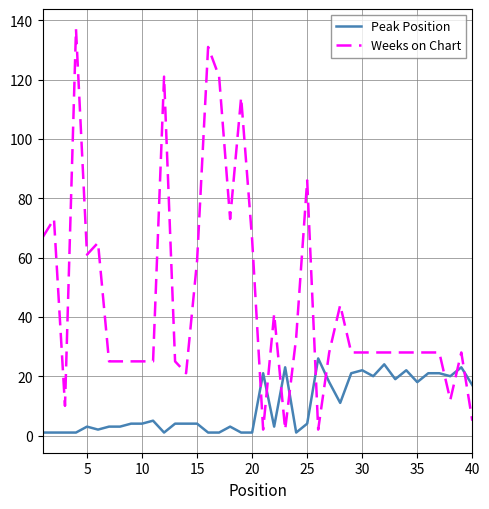

Rank the series by their maximum value, from lowest to highest.

Peak Position, Weeks on Chart